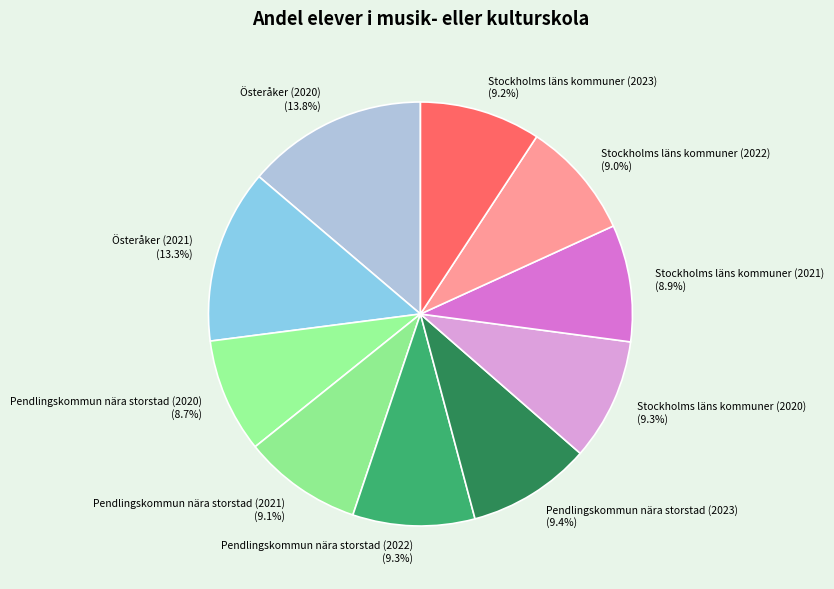

Is Österåker (2021) the majority of the pie?

No